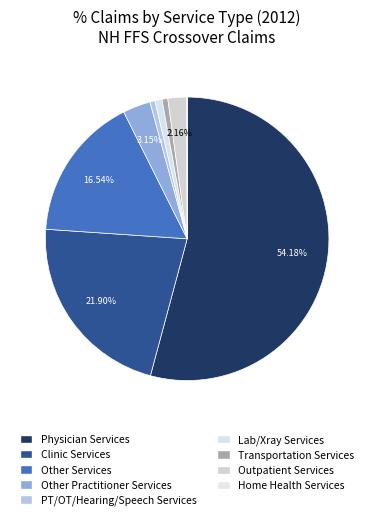

Is there a majority slice in this chart?

Yes